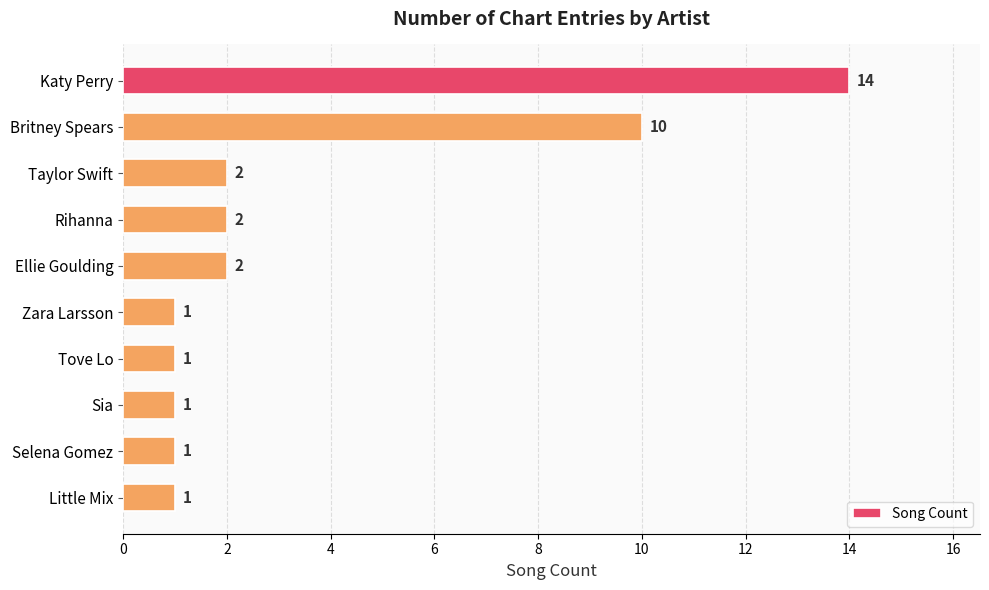

Reading top to bottom, transcribe all the data shown in this chart.

14	10	2	2	2	1	1	1	1	1